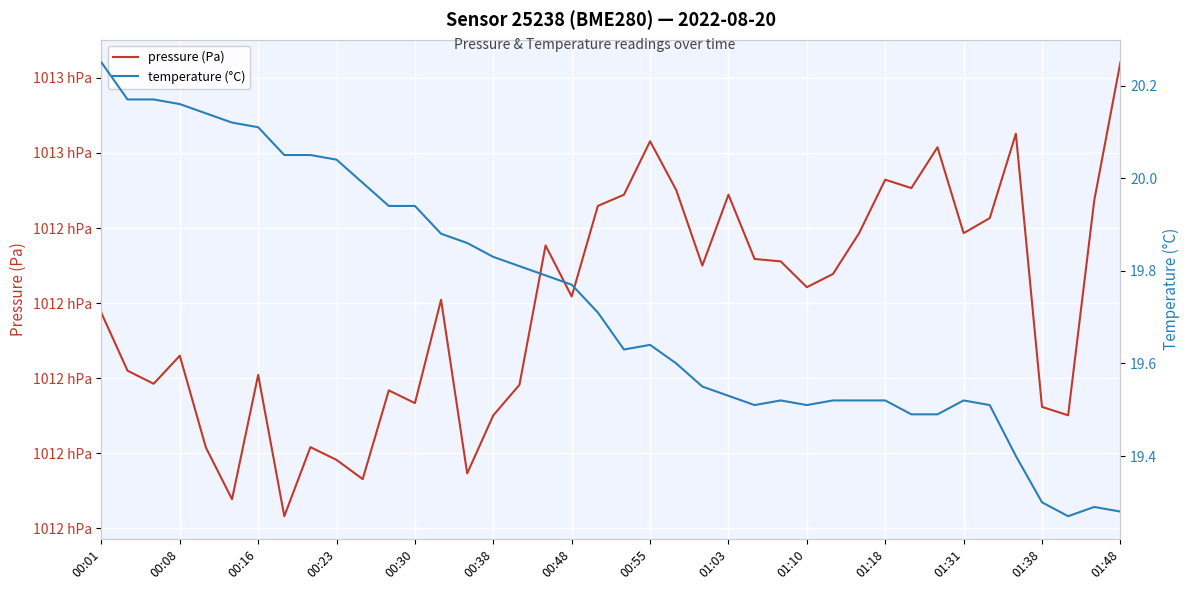

True or false: pressure (Pa) and temperature (°C) intersect in this chart.

False